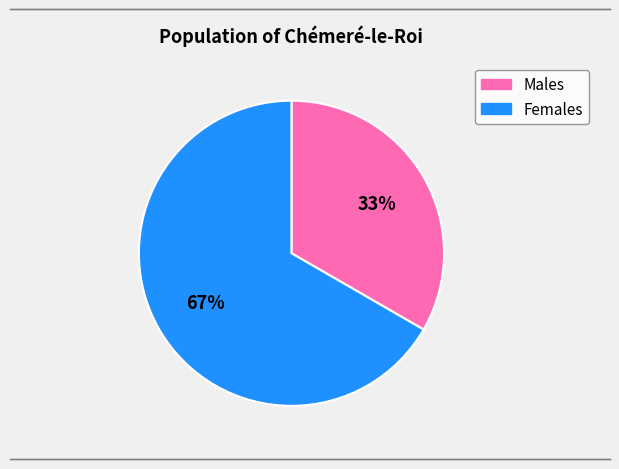

Approximately how many times larger is the value at Males compared to Females?

0.5